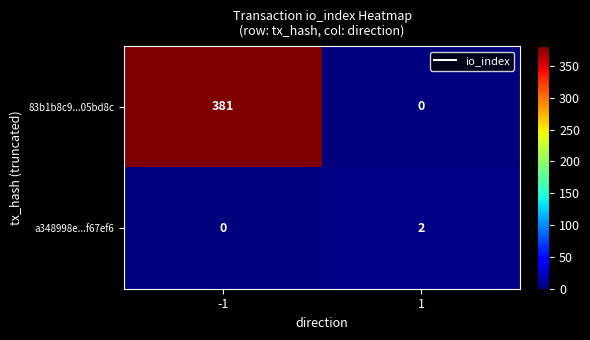

Is the value of a348998e...f67ef6 at 1 greater than the value of 83b1b8c9...05bd8c at 1?

Yes